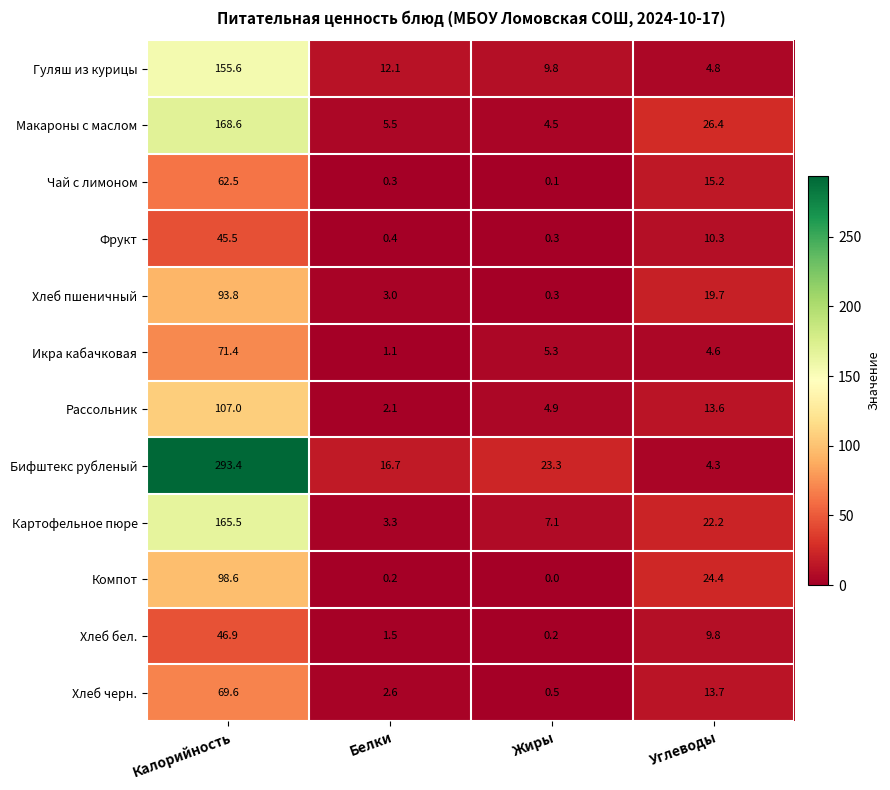

Which series has the largest range (max minus min)?

Бифштекс рубленый